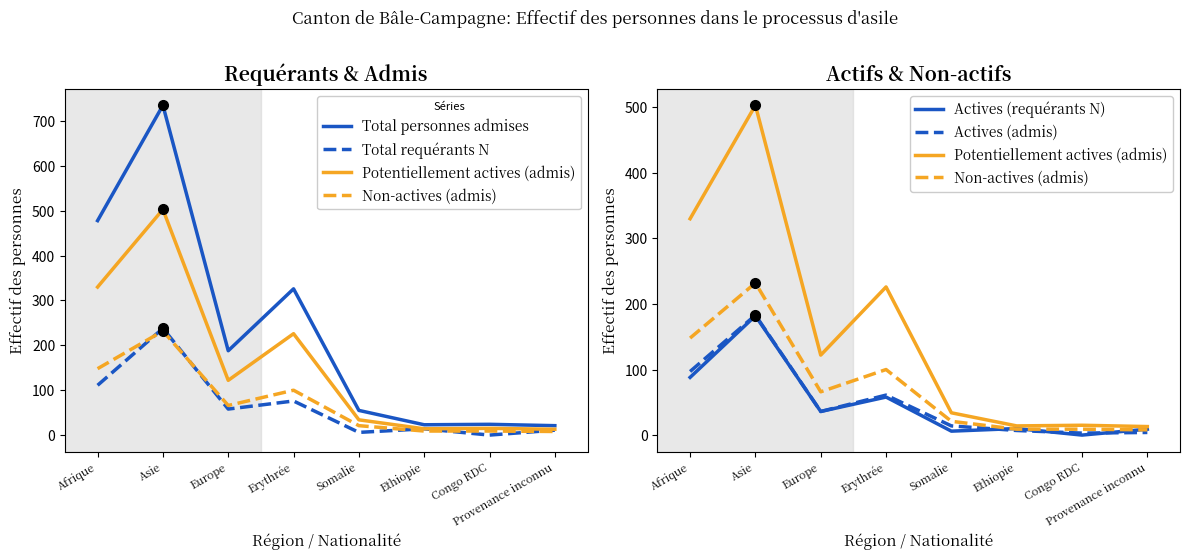

What are all the series names shown in the legend?

Total personnes admises, Total requérants N, Potentiellement actives (admis), Non-actives (admis), Actives (requérants N), Actives (admis)